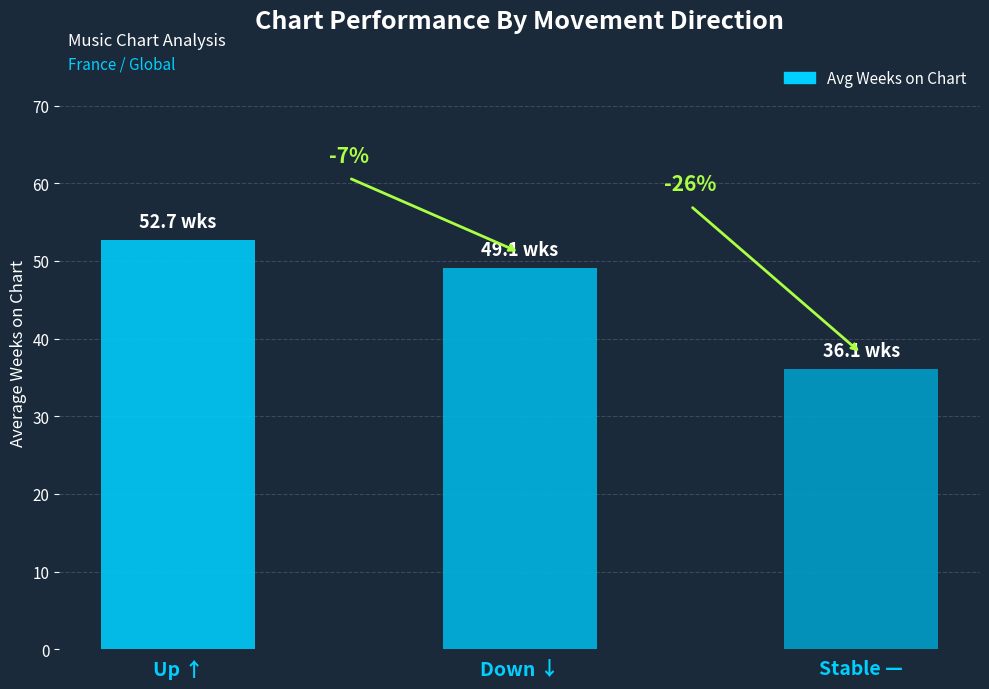

Where is the data nearest to the value 44?

Down ↓